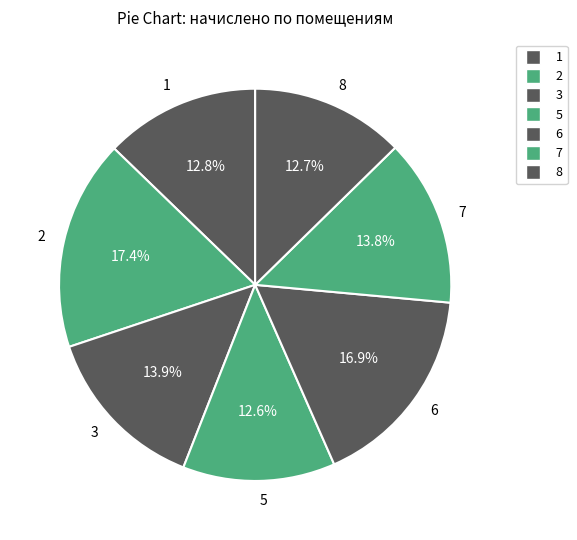

How many slices are in this pie chart?

7